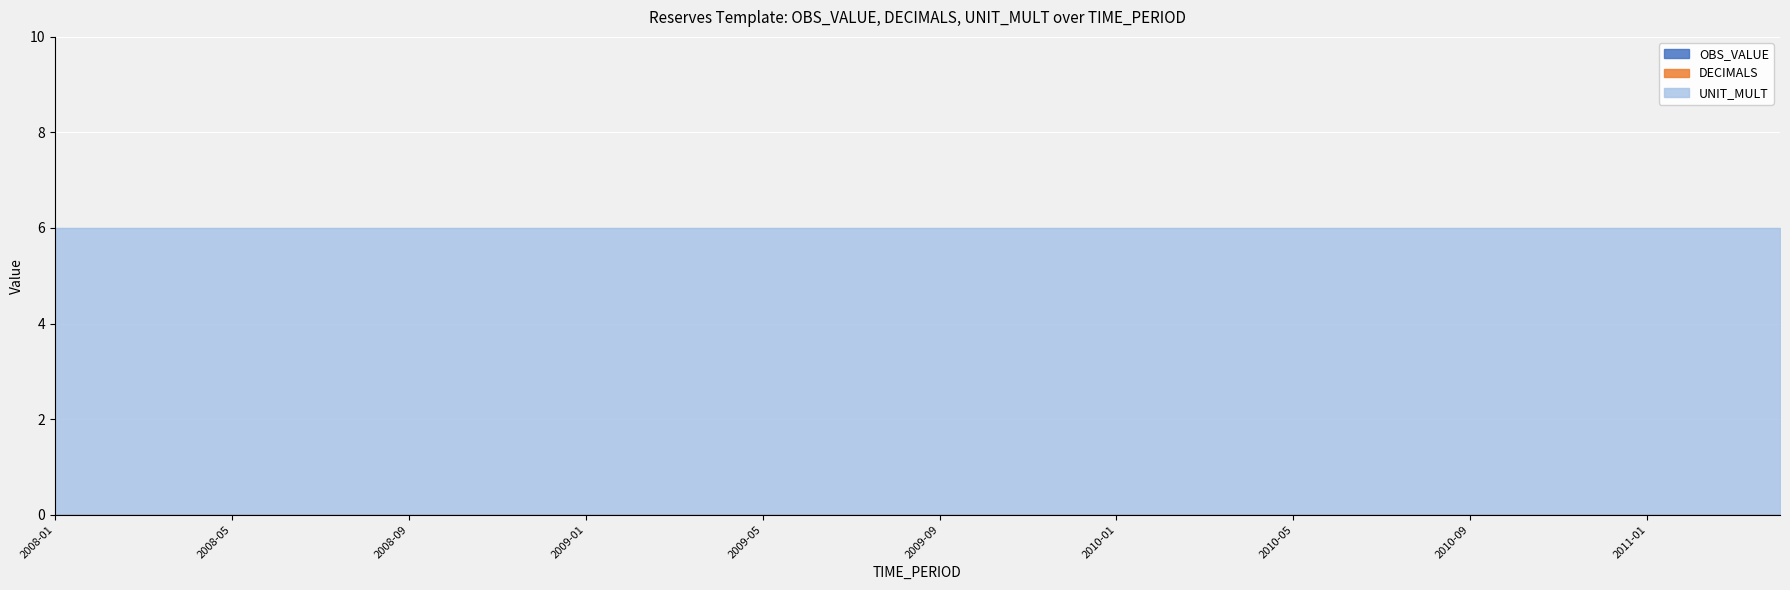

Is the value of DECIMALS at 2010-02 greater than the value of OBS_VALUE at 2010-08?

No